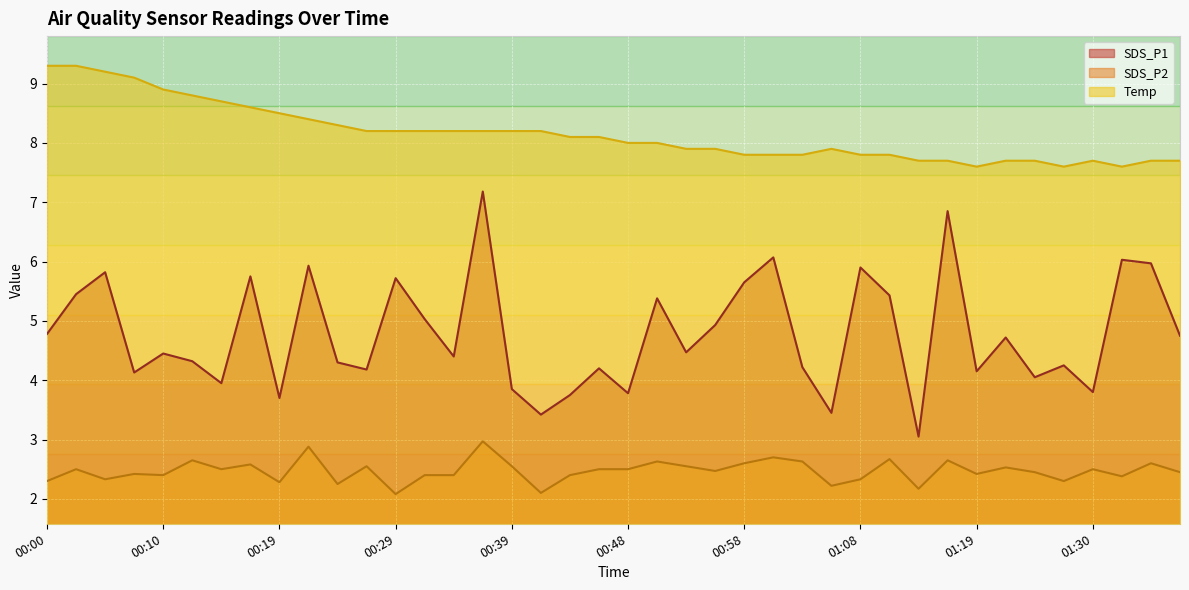

In Temp, how many points are higher than both neighbors (excluding endpoints)?

2